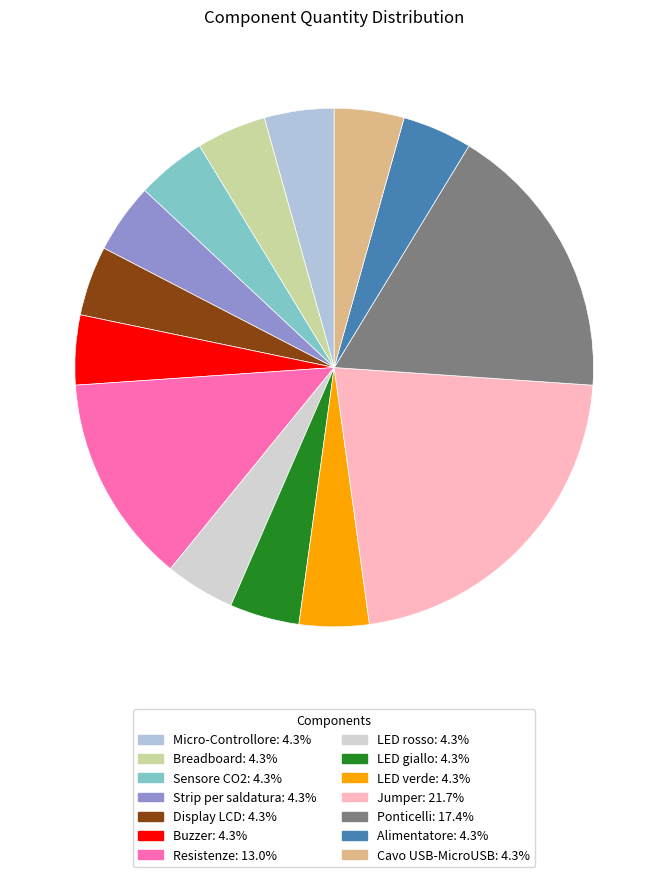

How many segments does this pie chart have?

14